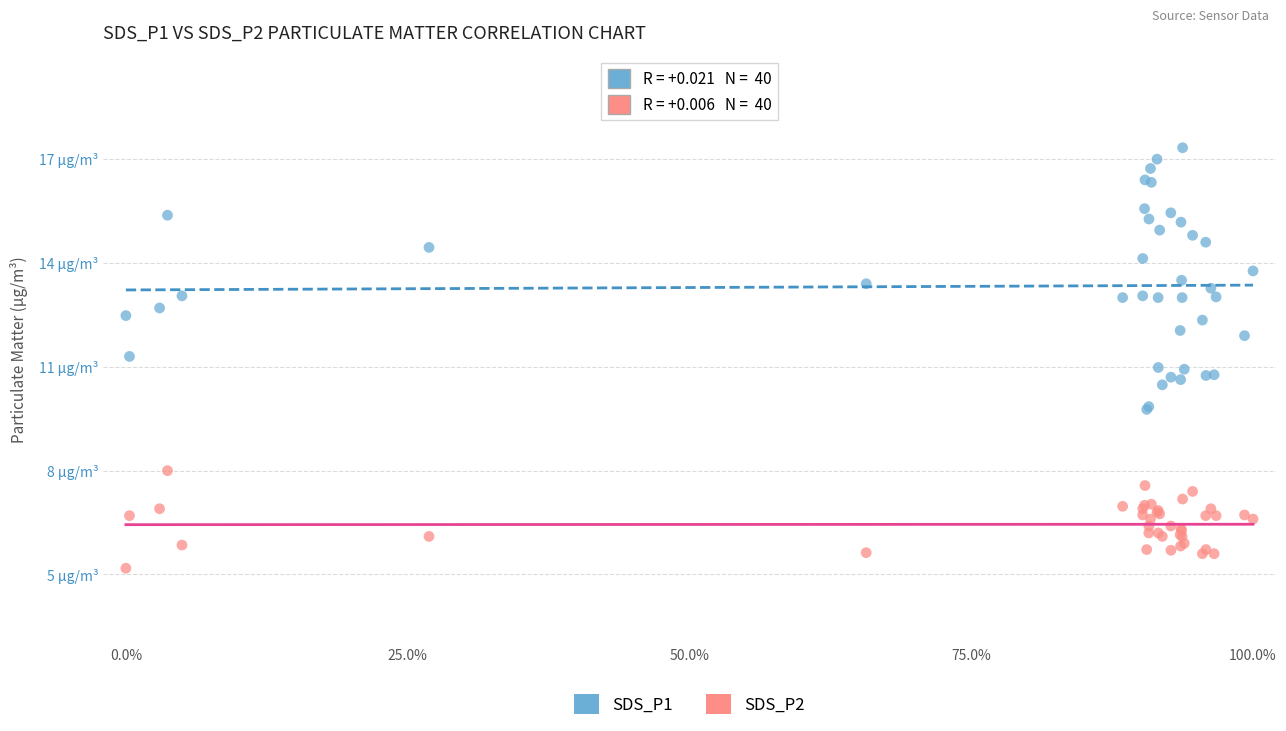

Which series has the largest Y range (max minus min)?

SDS_P1